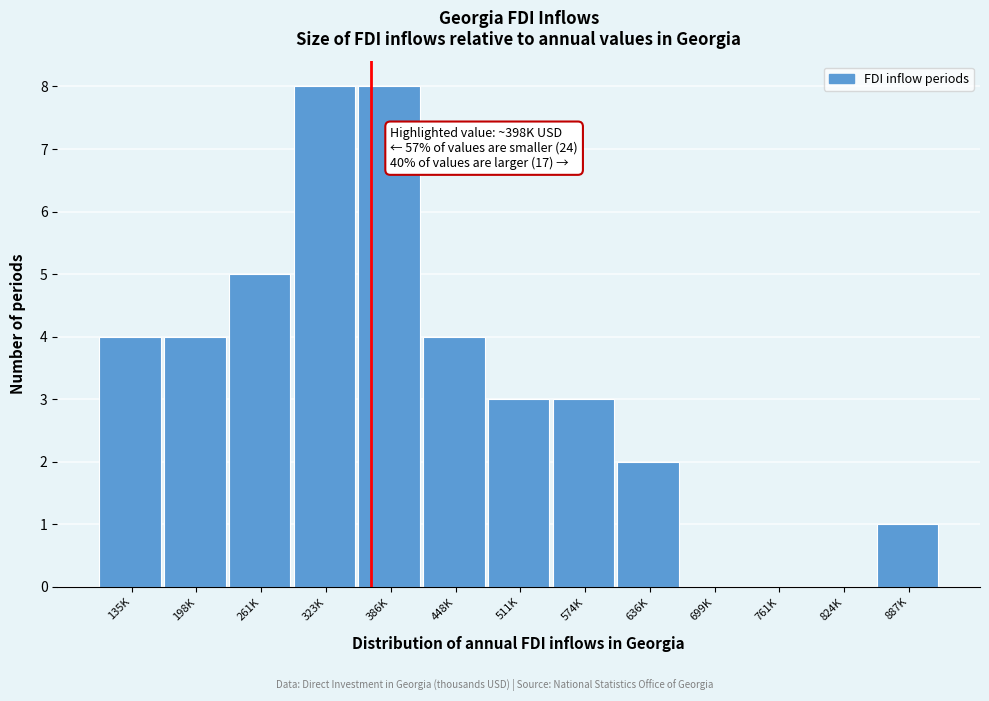

Reading left to right, extract all data points from this chart.

135K=4	198K=4	261K=5	323K=8	386K=8	448K=4	511K=3	574K=3	636K=2	699K=0	761K=0	824K=0	887K=1